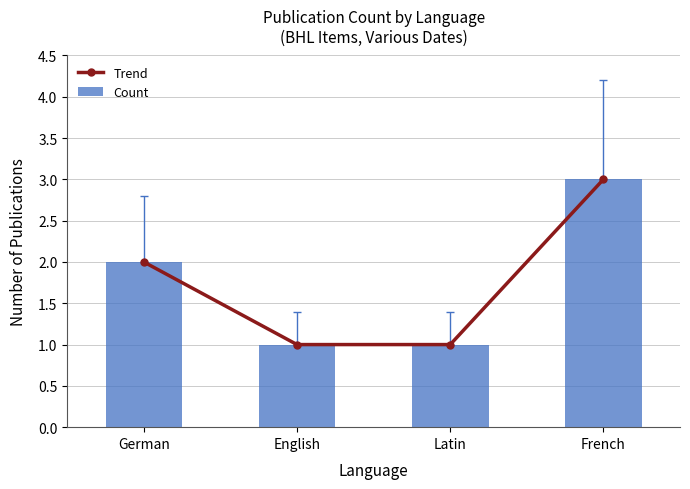

What are all the series names shown in the legend?

Trend, Count